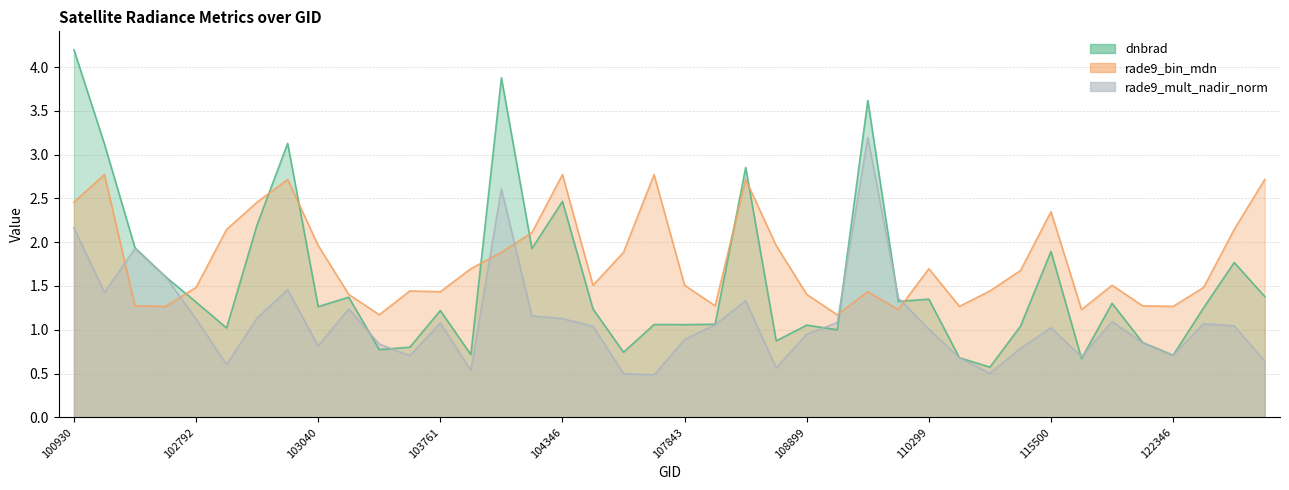

List the series in order of their peak value, highest first.

dnbrad, rade9_mult_nadir_norm, rade9_bin_mdn